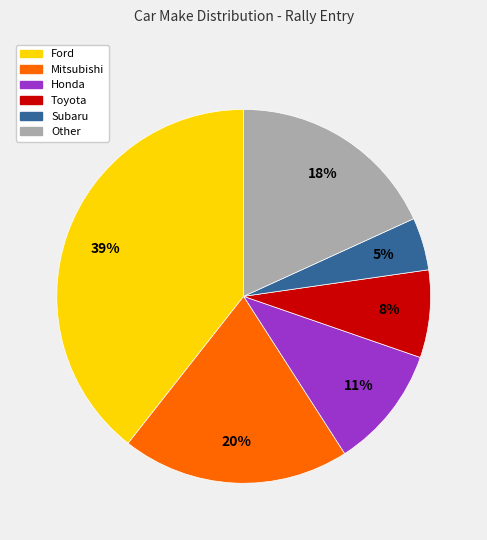

How many segments does this pie chart have?

6